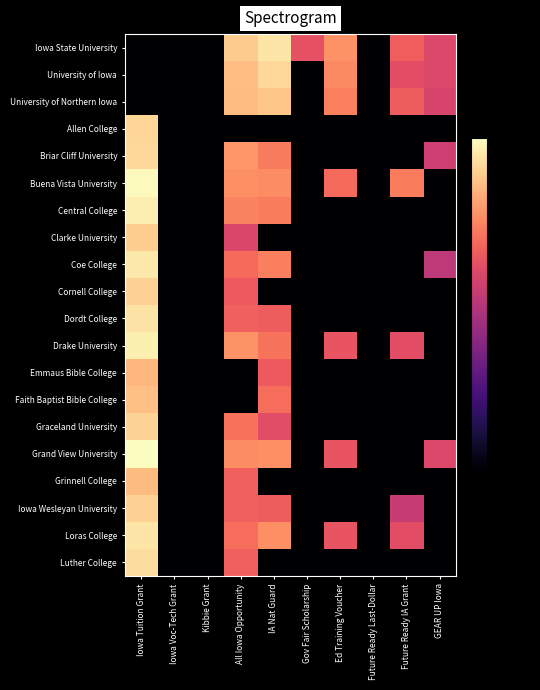

What is the total value across all series at Ed Training Voucher?

-1211.4